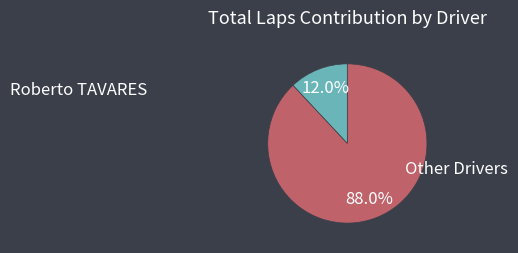

Is there any slice that represents more than half of the pie?

Yes